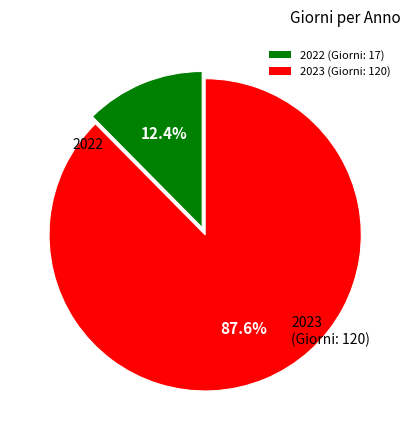

Rank the categories by value from highest to lowest.

2023, 2022